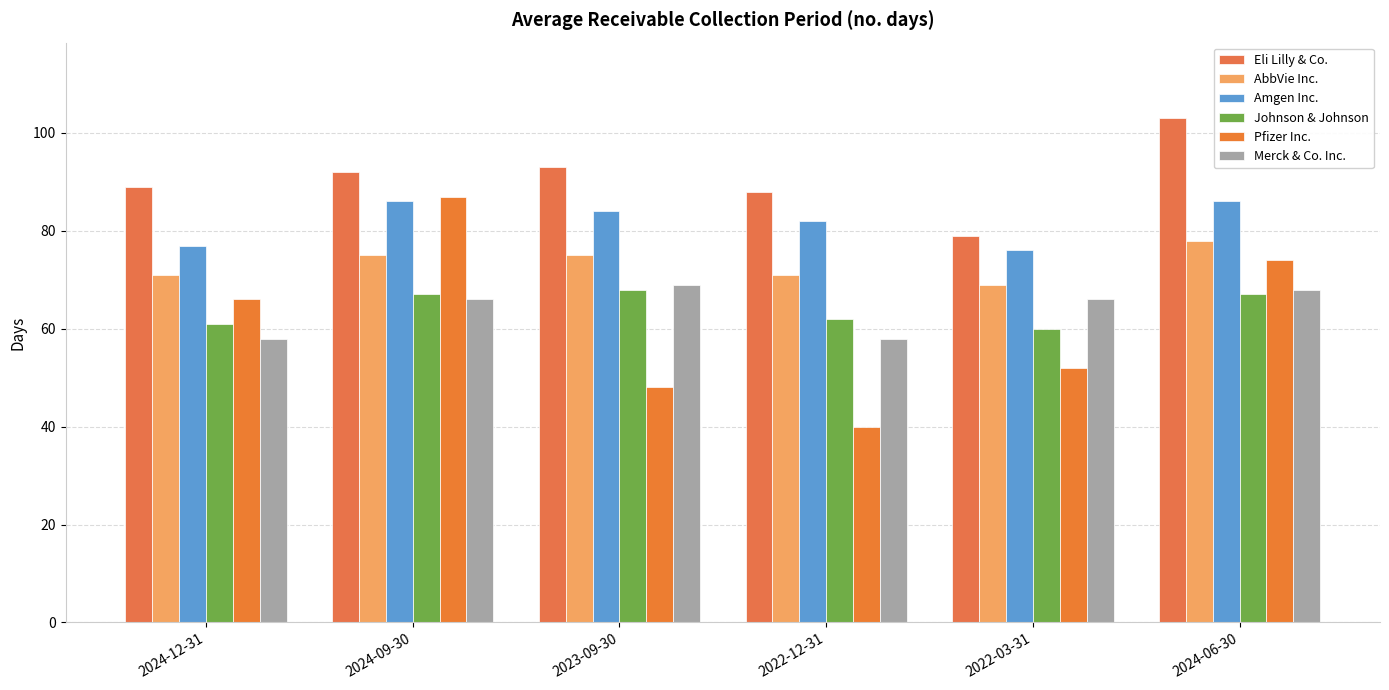

How many data points does each series have?

6